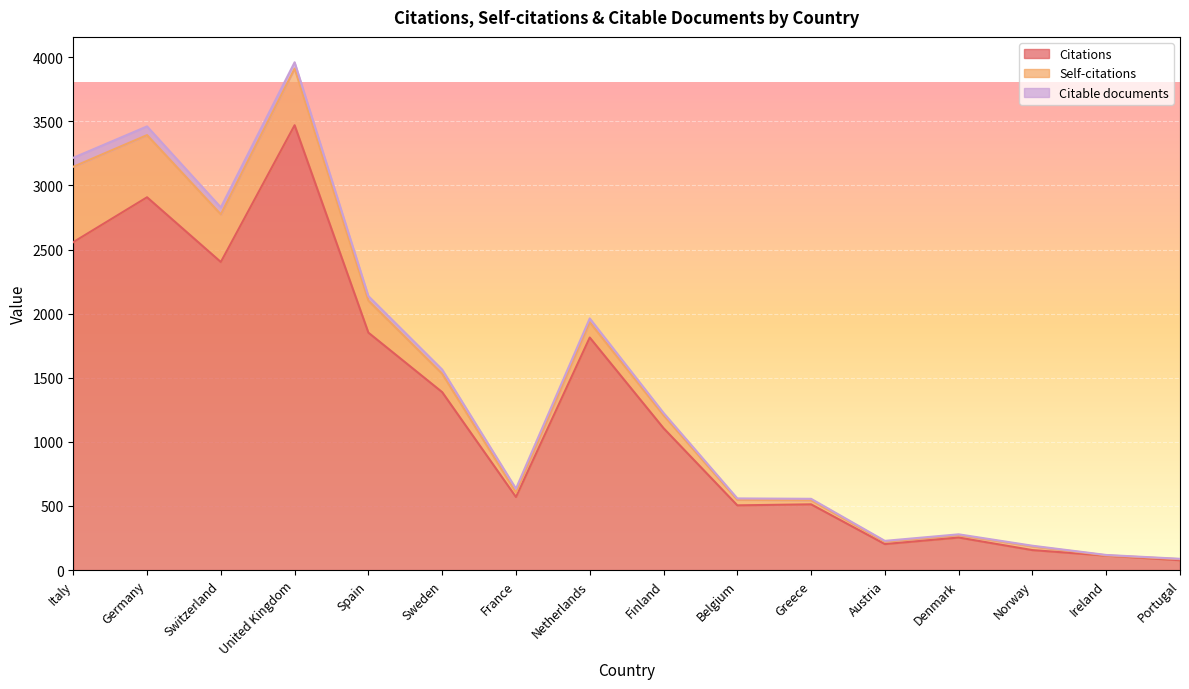

Reading left to right, extract all data points from this chart.

Citations: 2558	2908	2403	3470	1852	1388	570	1814	1107	505	513	203	254	156	113	77
Self-citations: 588	485	372	442	250	144	35	120	101	43	32	18	19	29	2	8
Citable documents: 70	68	54	49	35	32	30	29	18	11	11	7	6	5	3	3